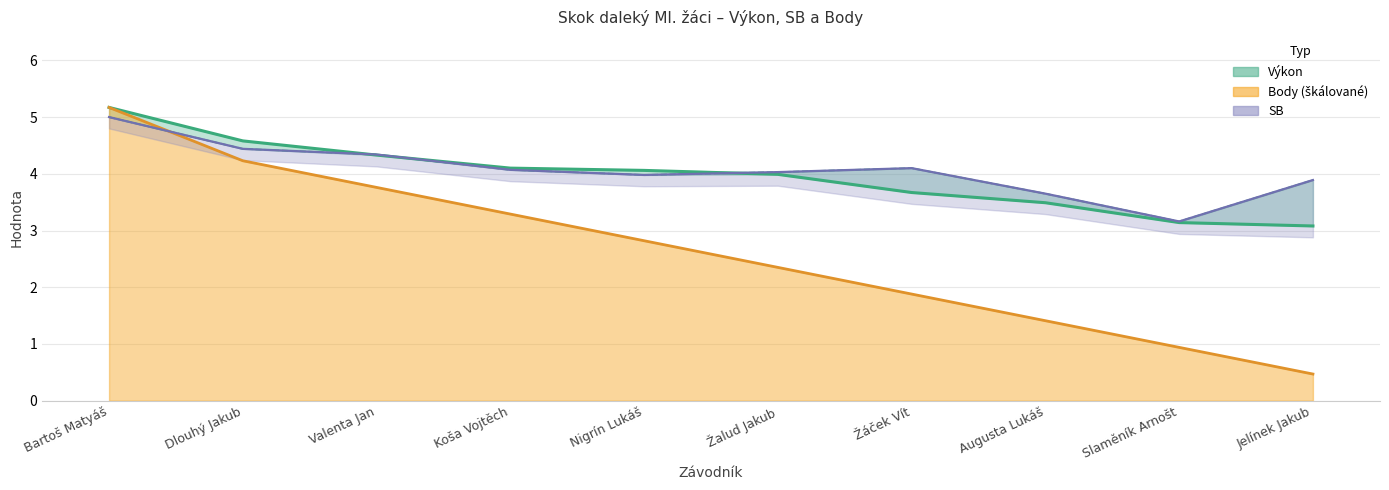

What are all the series names shown in the legend?

Výkon, SB, Body